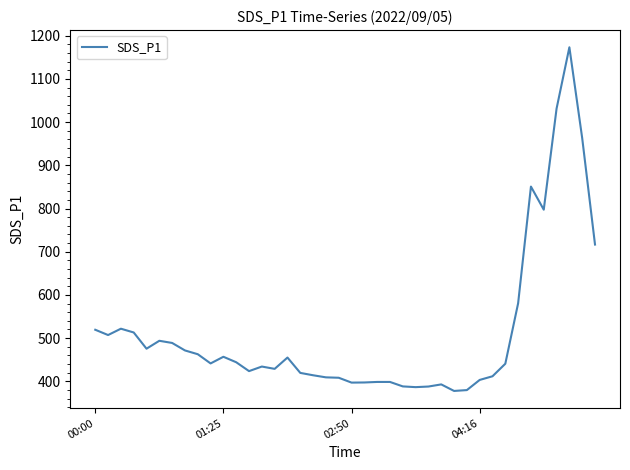

What is the minimum value shown in the chart?

377.6